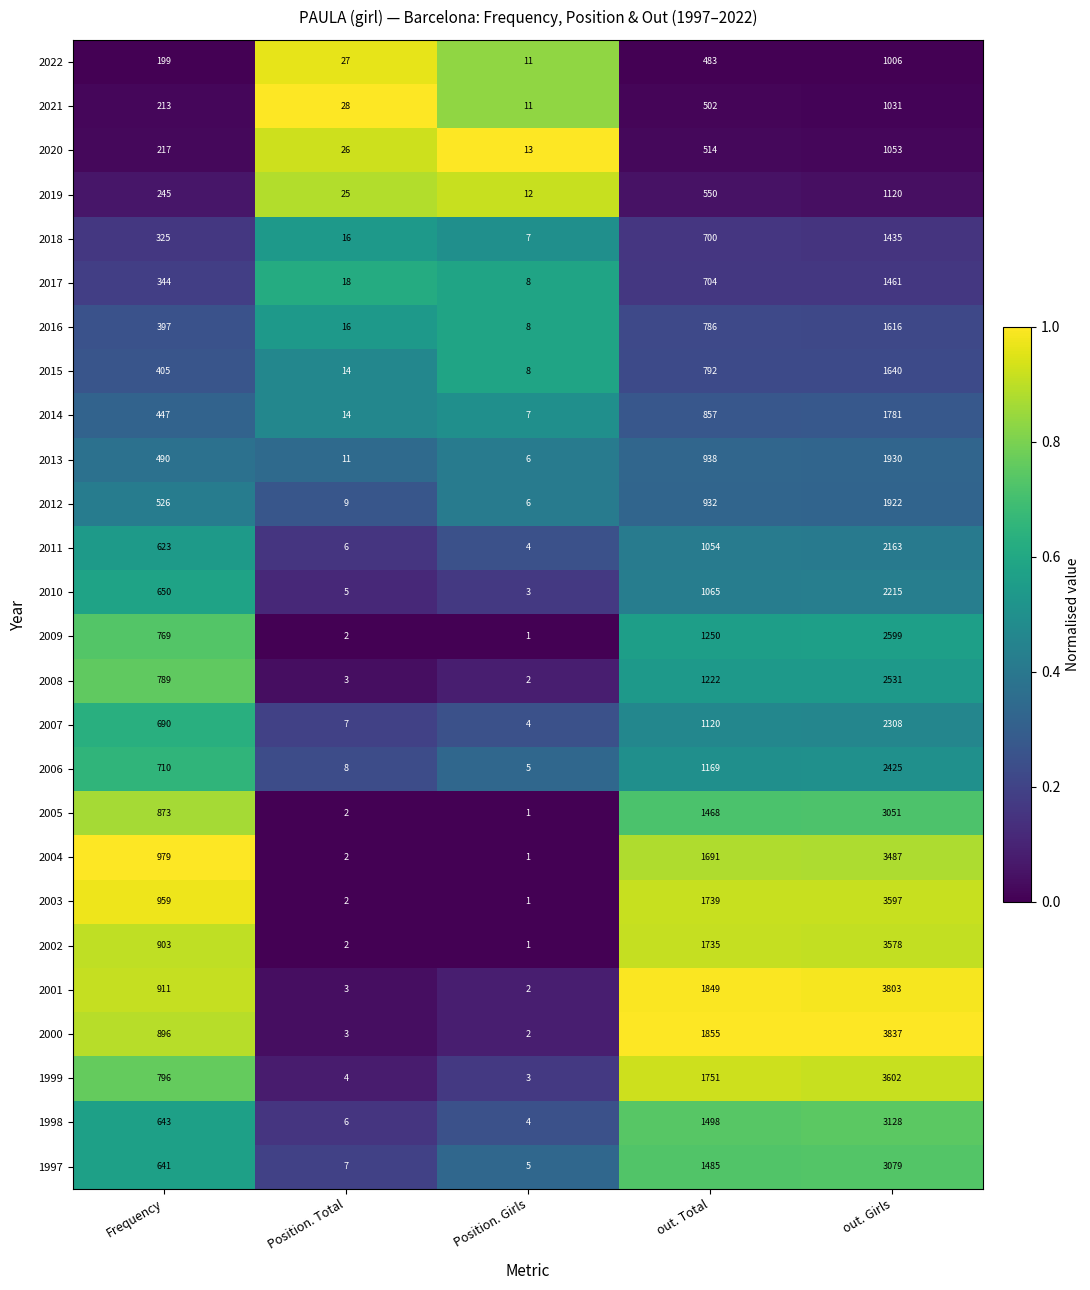

The value of 2019 at Frequency is 245. True or false?

True